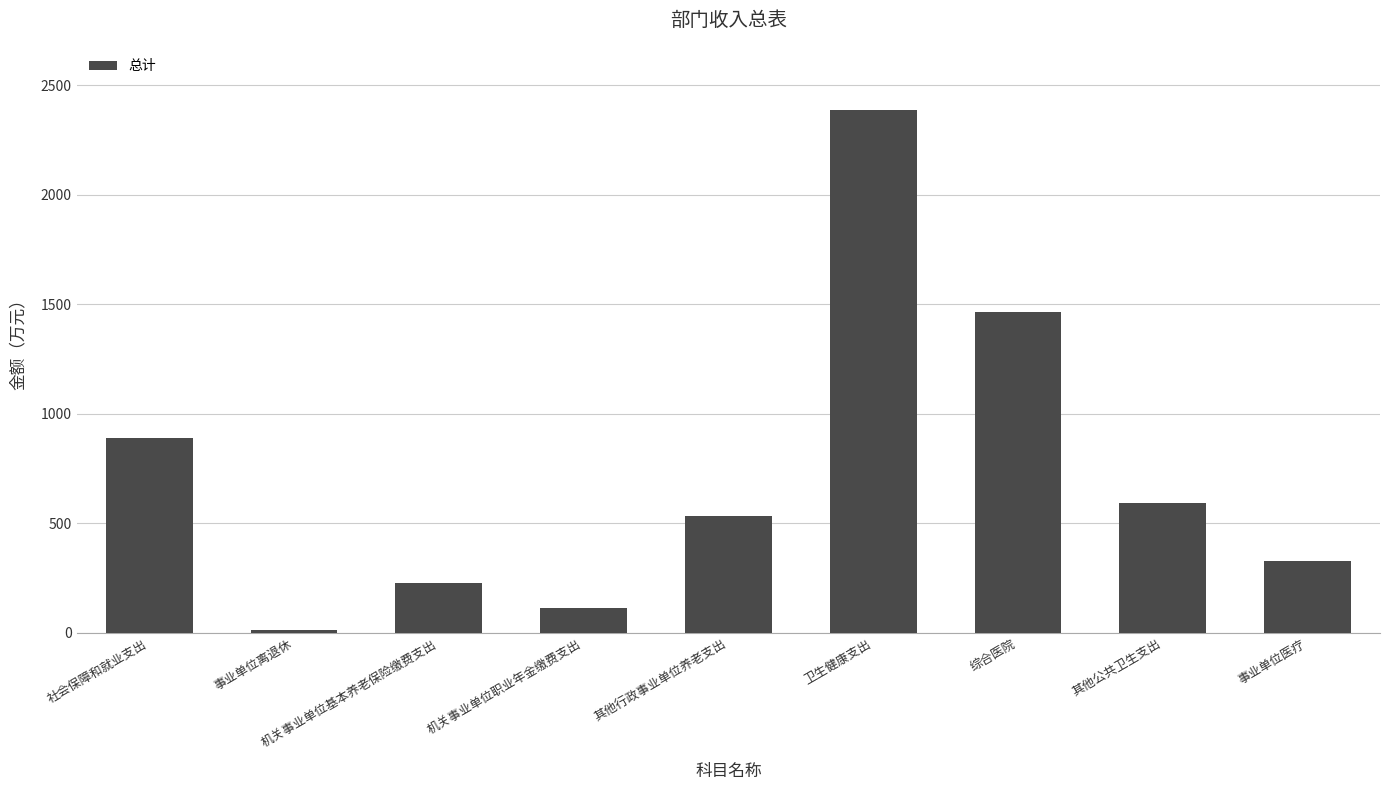

Reading left to right, transcribe all the data shown in this chart.

社会保障和就业支出=888.8	事业单位离退休=12.5	机关事业单位基本养老保险缴费支出=227.6	机关事业单位职业年金缴费支出=113.8	其他行政事业单位养老支出=534.9	卫生健康支出=2387.7	综合医院=1465.6	其他公共卫生支出=594.1	事业单位医疗=327.9